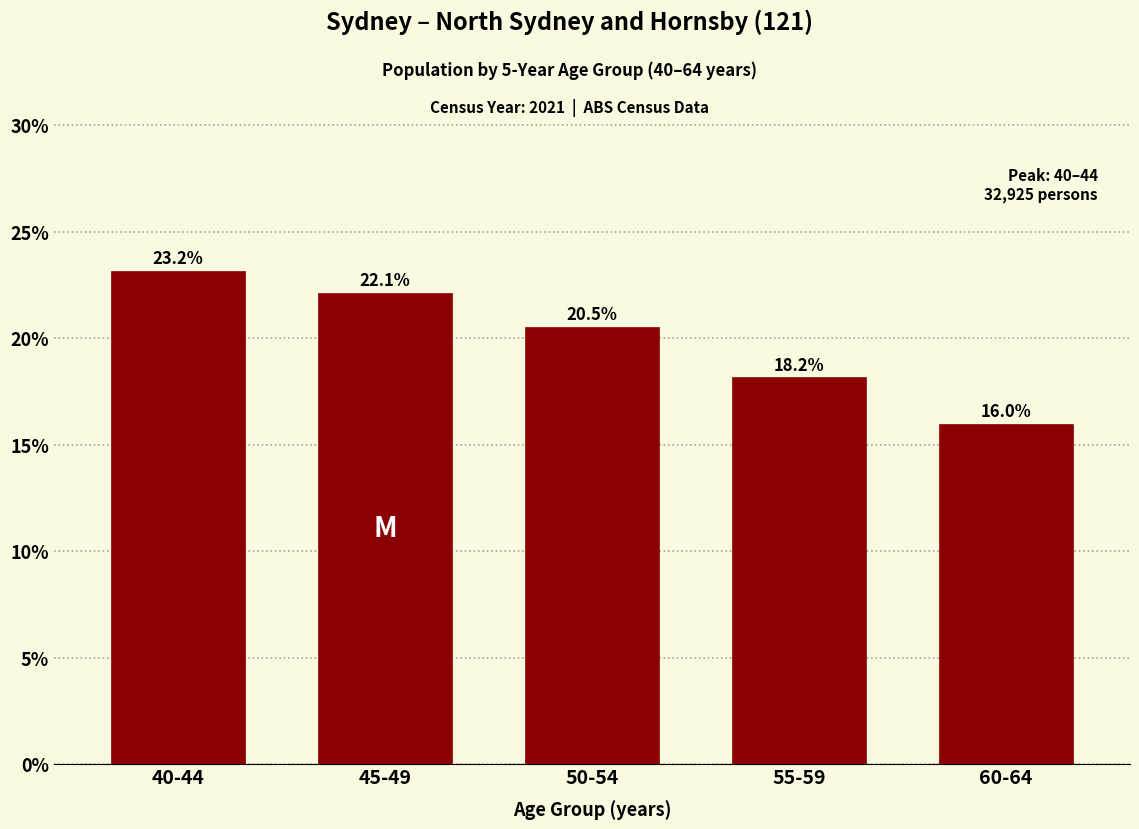

Reading left to right, transcribe all the data shown in this chart.

40-44=23.2	45-49=22.1	50-54=20.5	55-59=18.2	60-64=16.0